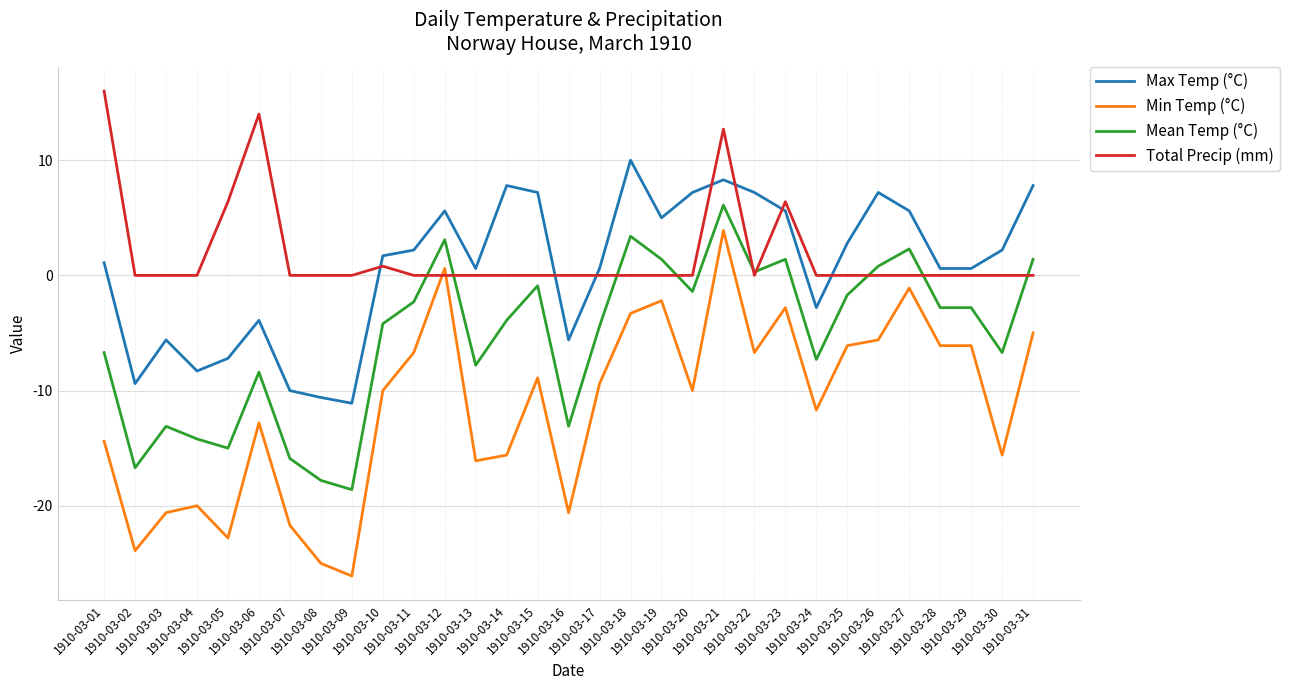

Which series has the largest range (max minus min)?

Min Temp (°C)